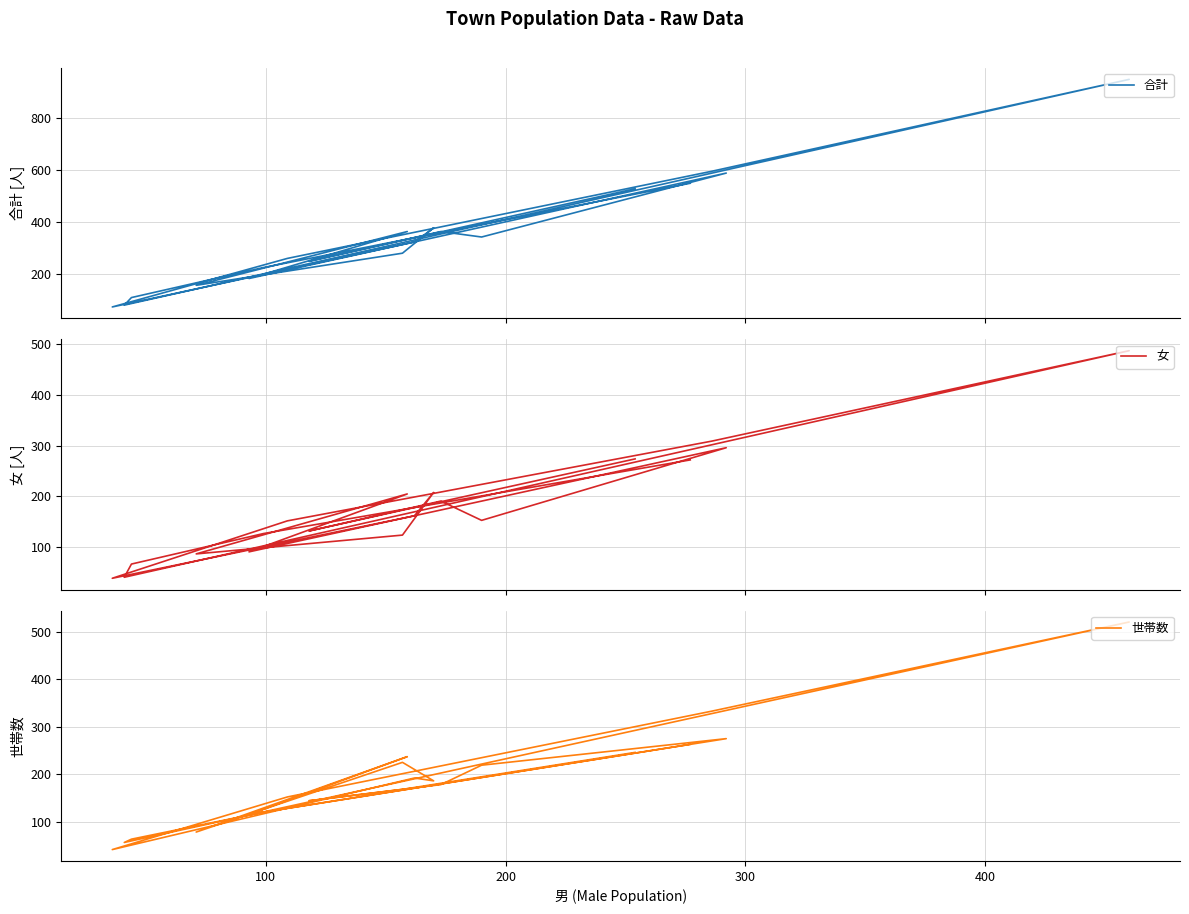

At which category does 世帯数 reach its first local valley?

200